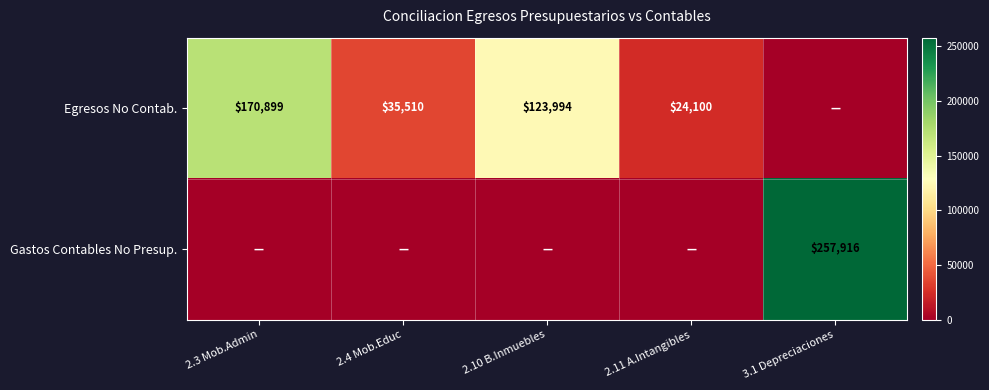

What is the sum of the Egresos No Contab. values at 2.11 A.Intangibles and 2.3 Mob.Admin?

194999